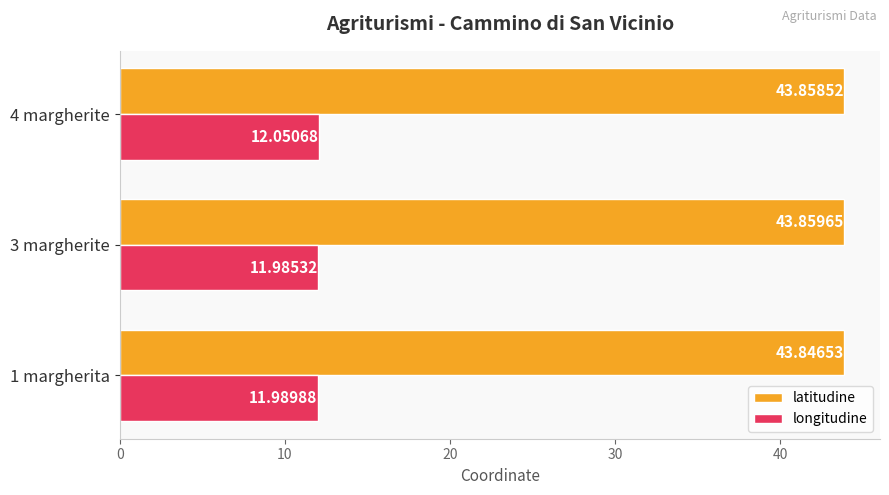

What is the total value across all series at 1 margherita?

55.8